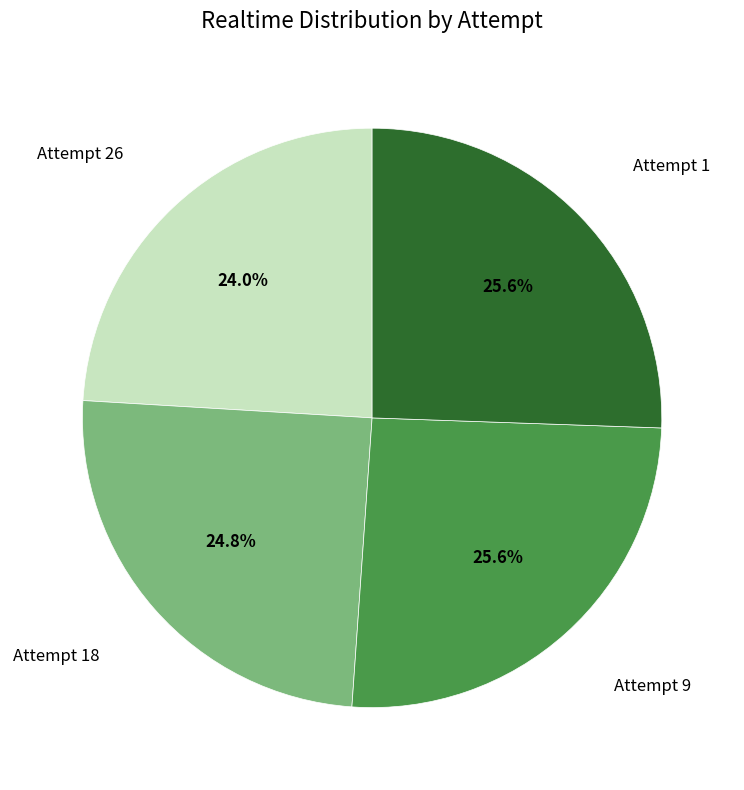

Does any single category account for the majority?

No